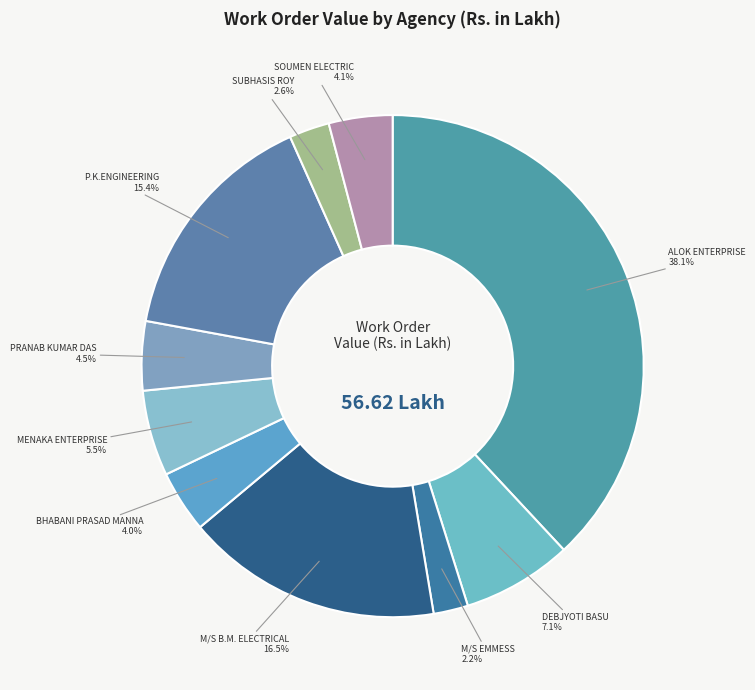

Is there a majority slice in this chart?

No